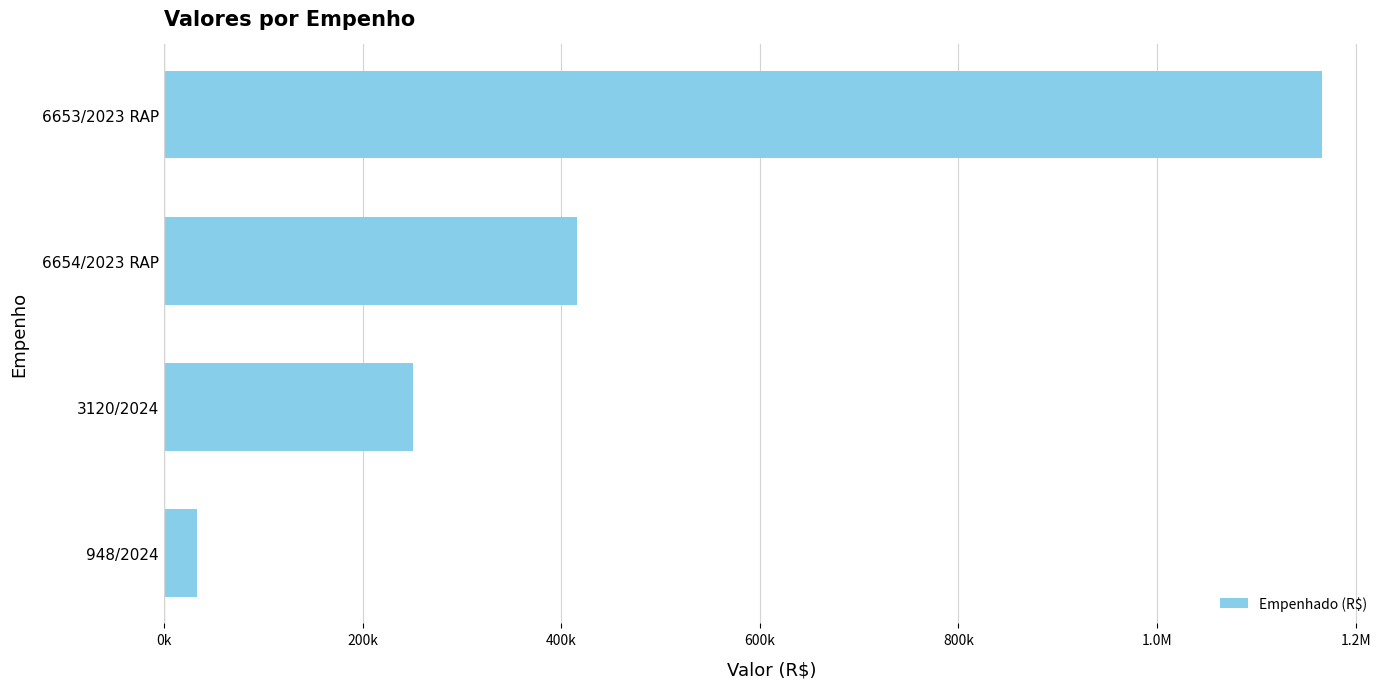

Does the chart contain any negative values?

No